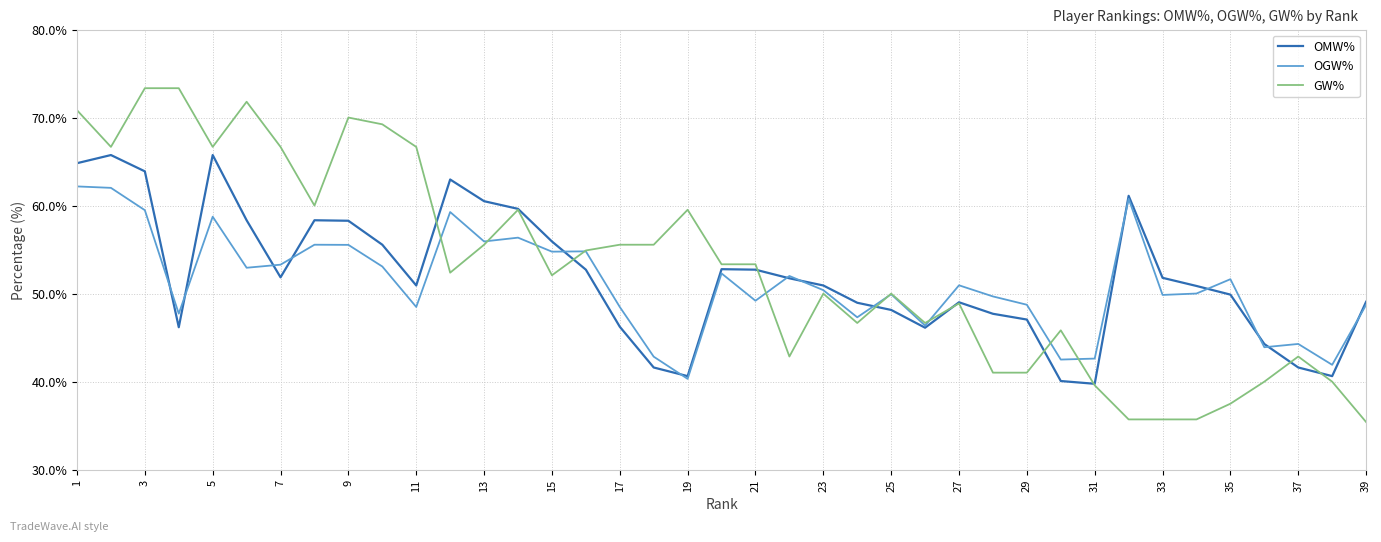

What is the highest value of the GW% series?

73.3